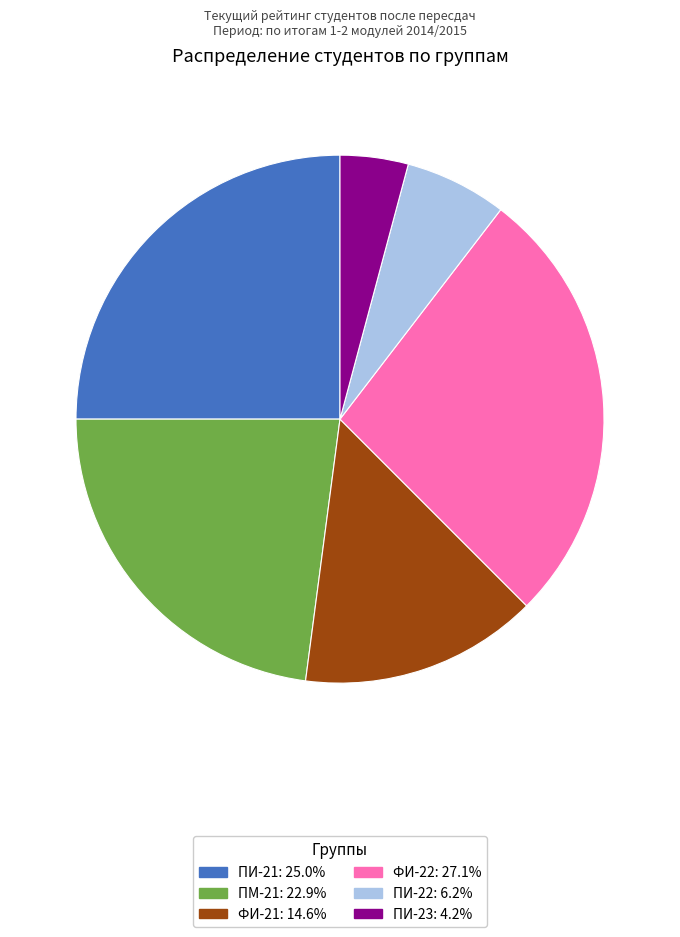

Rank the categories by value from highest to lowest.

ФИ-22, ПИ-21, ПМ-21, ФИ-21, ПИ-22, ПИ-23